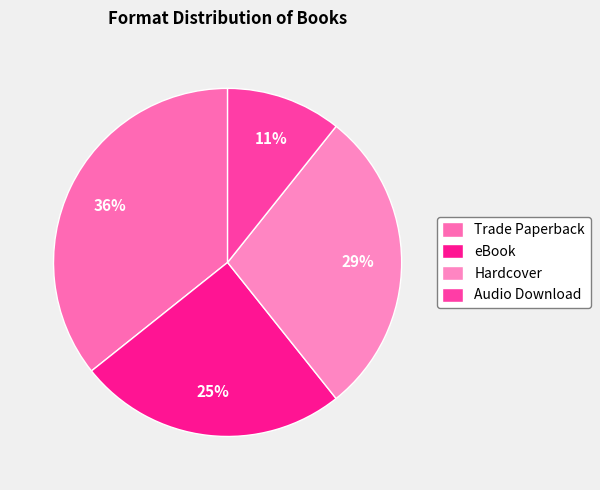

To the nearest percent, what is the combined percentage of eBook and Trade Paperback?

61%